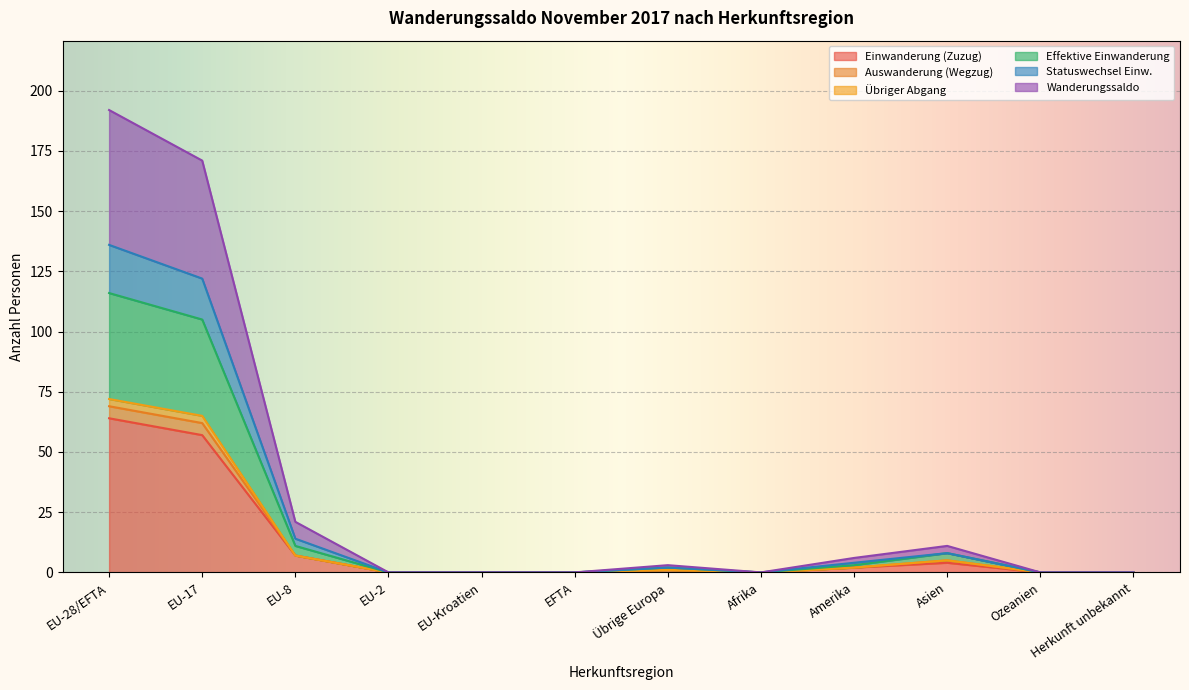

True or false: Auswanderung (Wegzug) and Übriger Abgang cross at least once.

False